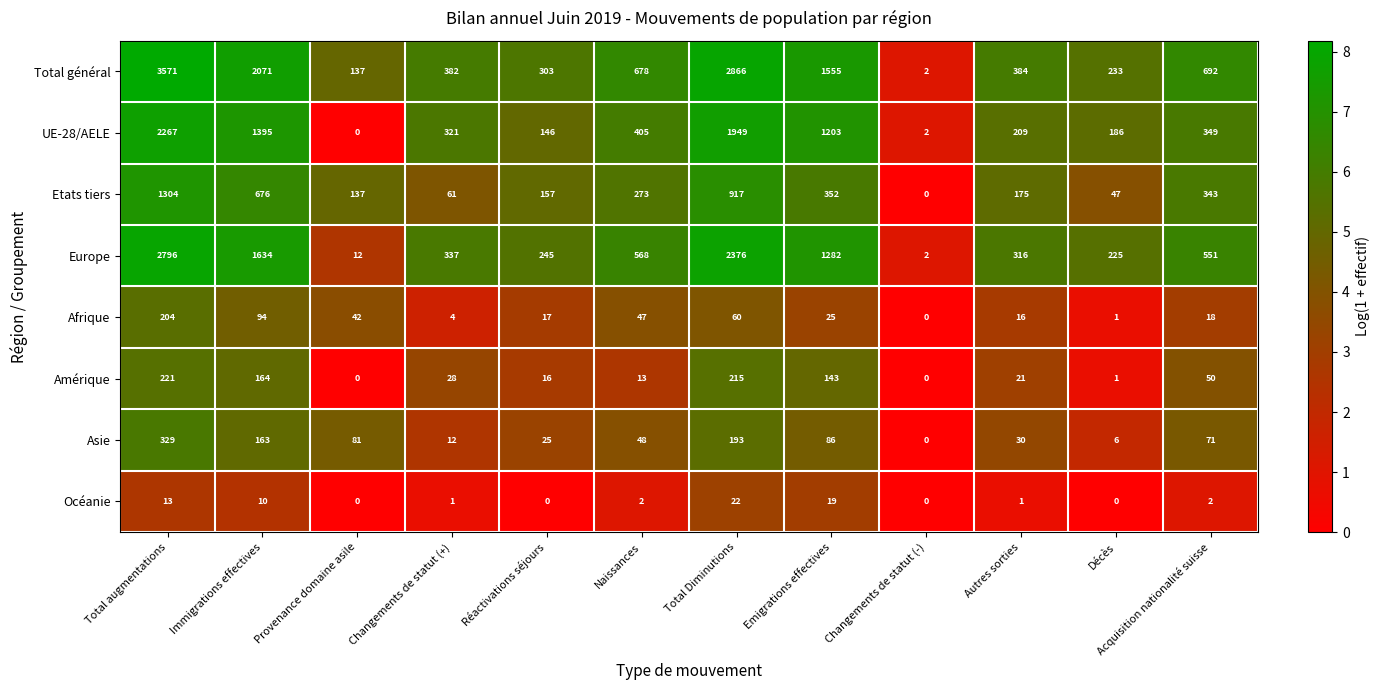

The value of Océanie at Provenance domaine asile is 0. True or false?

True